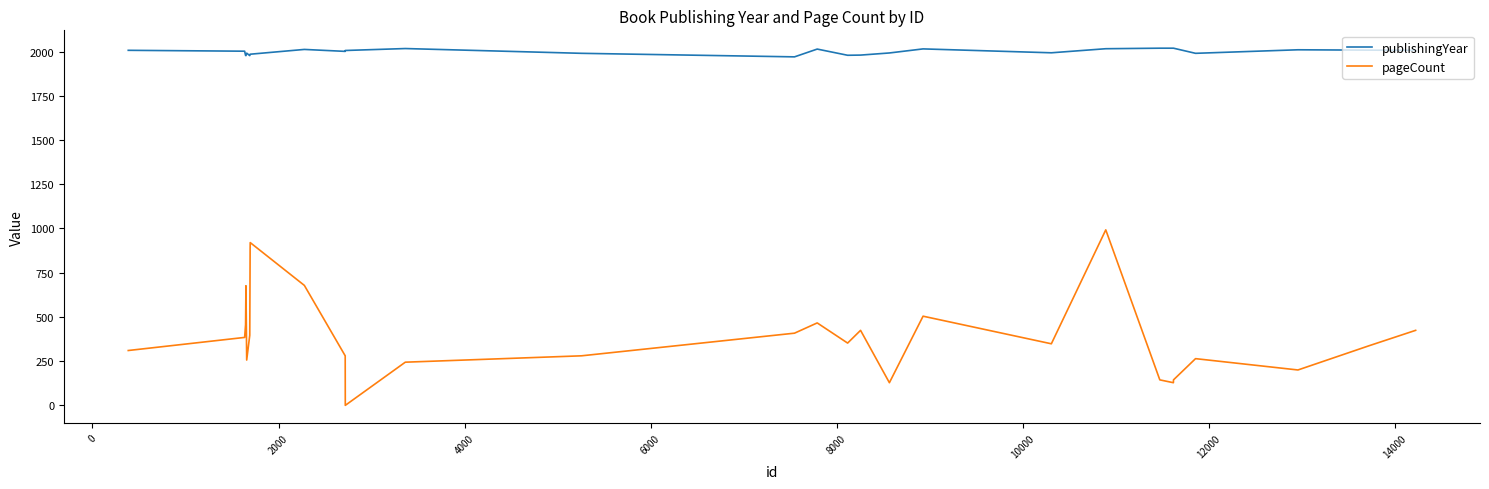

What is the maximum value shown in the chart?

2019